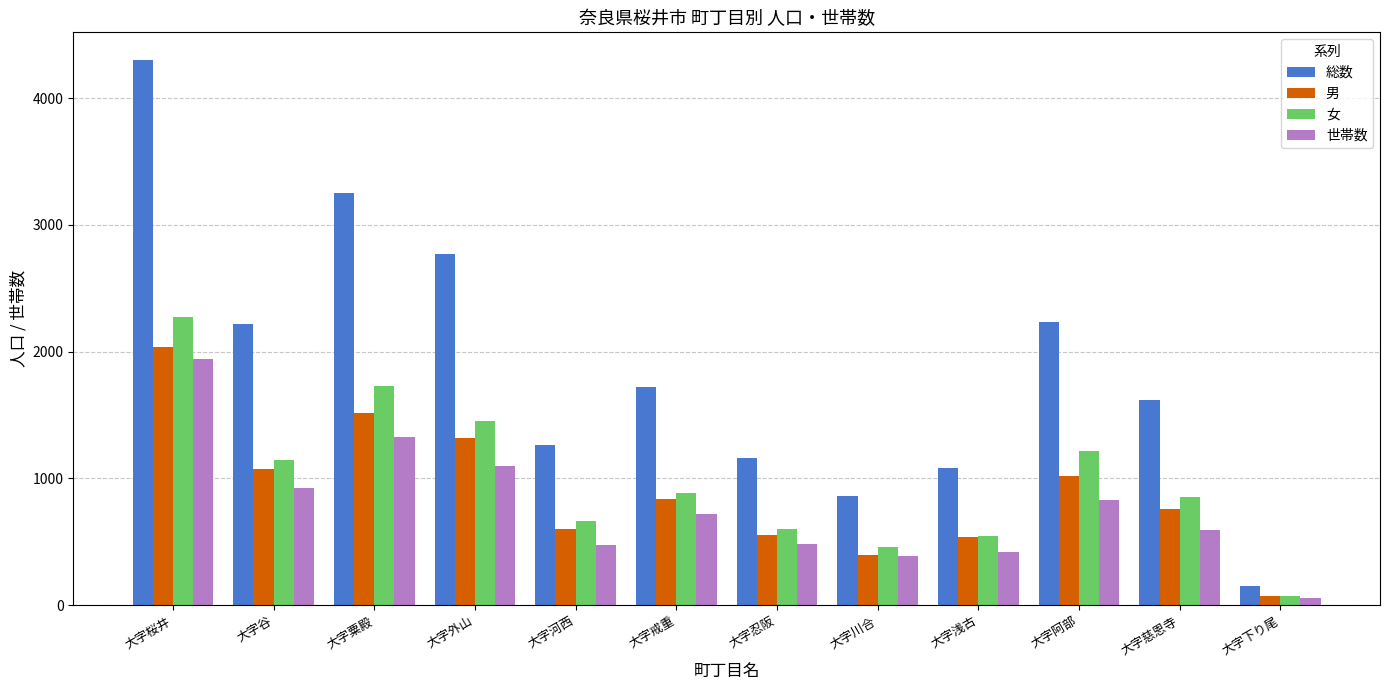

At which label does 男 first exceed 841?

大字桜井